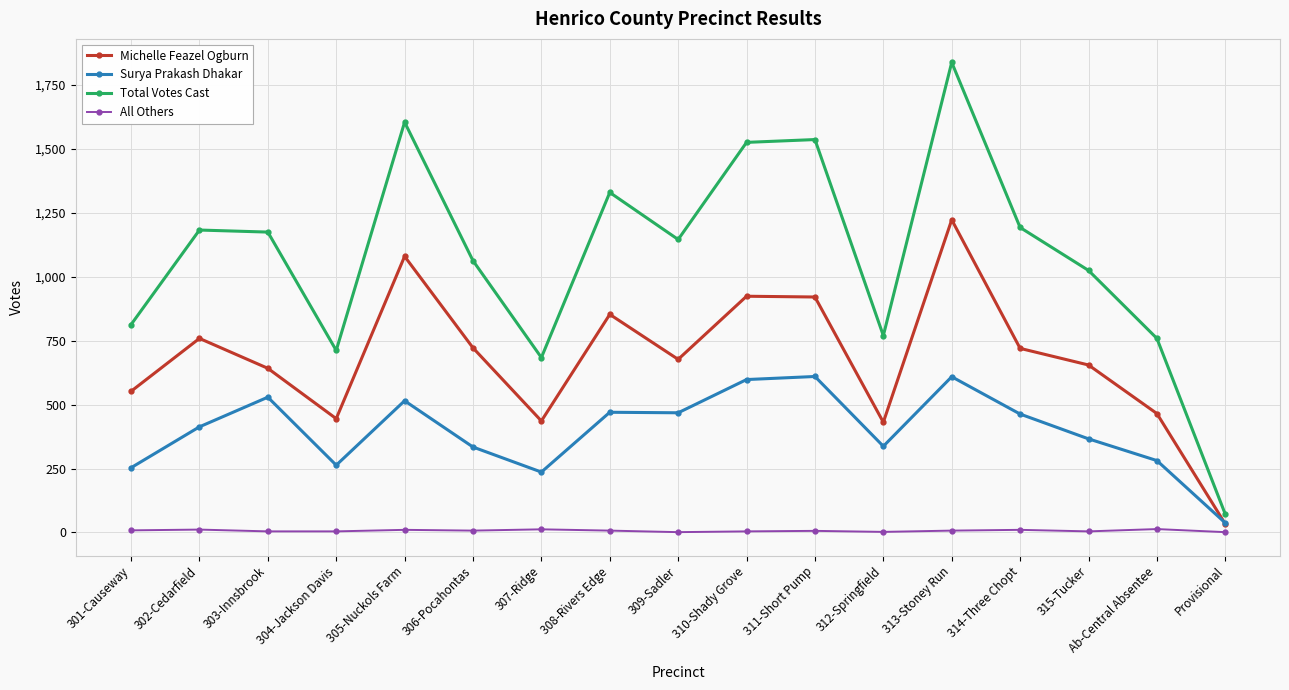

What are all the series names shown in the legend?

Michelle Feazel Ogburn, Surya Prakash Dhakar, Total Votes Cast, All Others